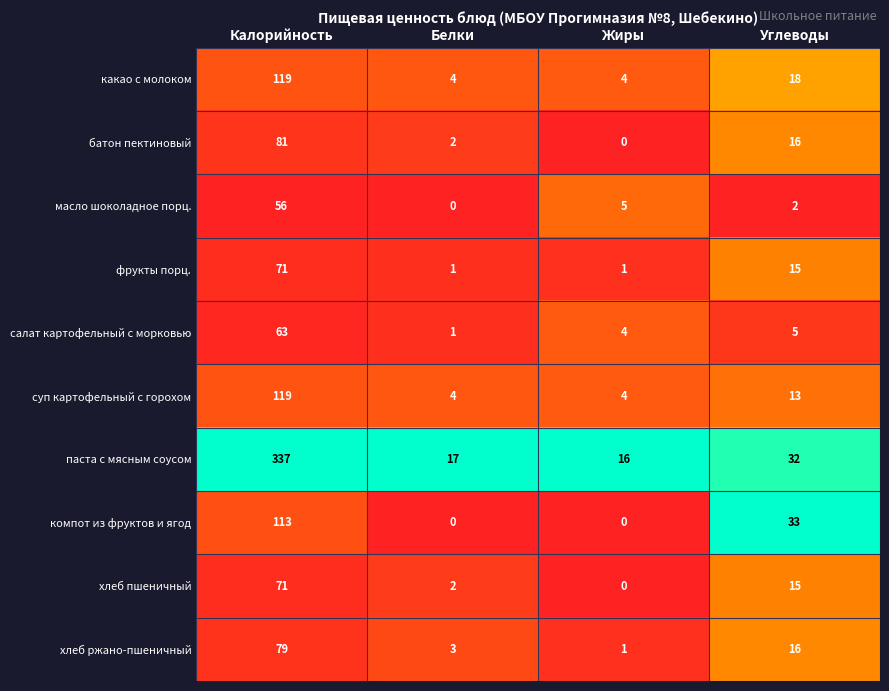

Which series has the largest range (max minus min)?

паста с мясным соусом